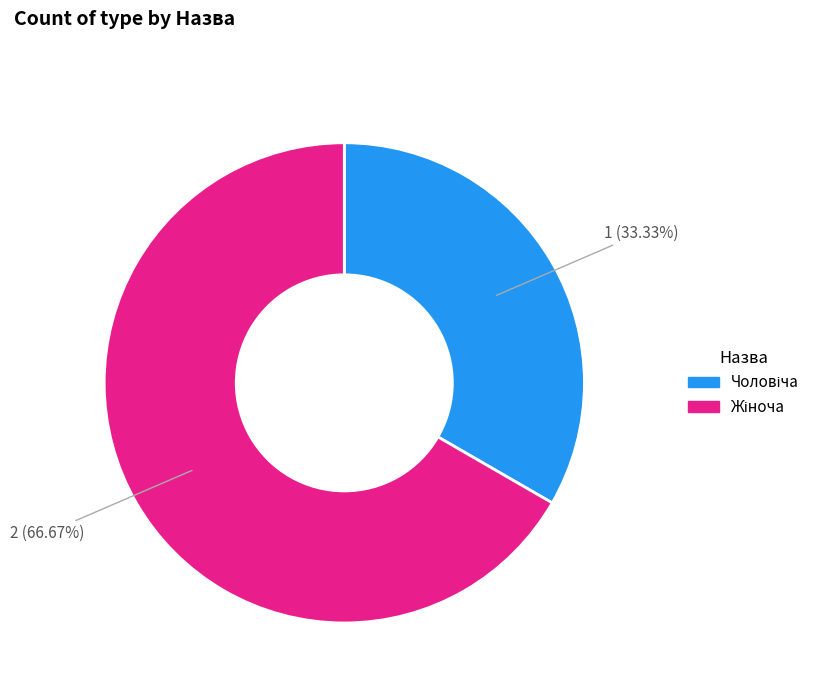

To the nearest percent, what is the average slice percentage?

50%